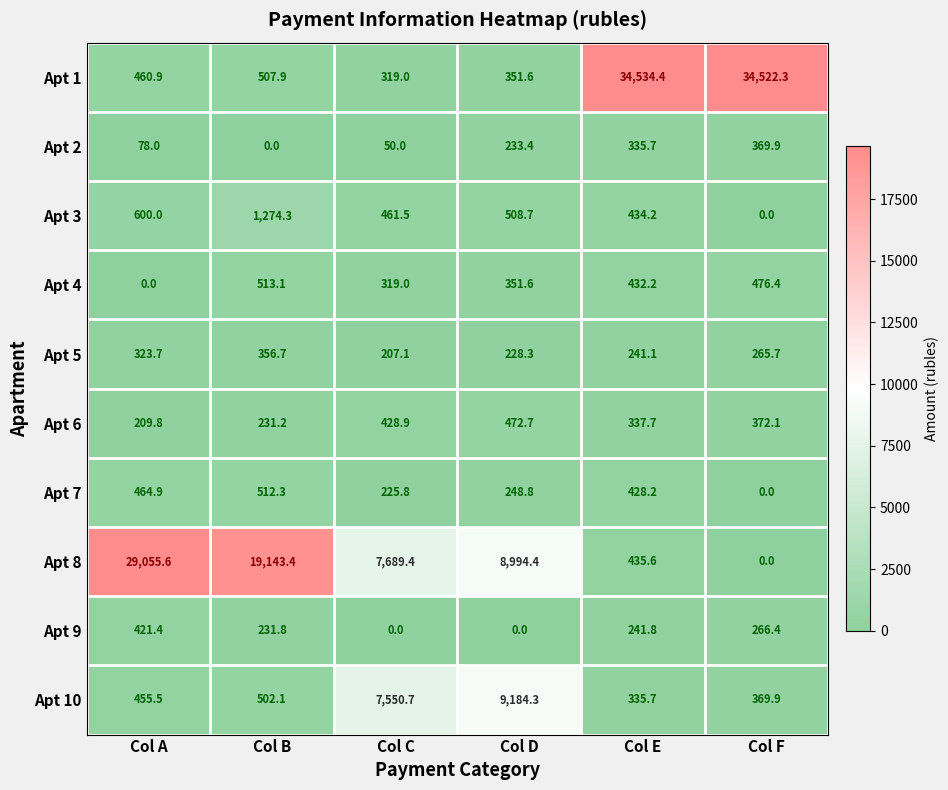

At which category is the sum across all series the highest?

Col E